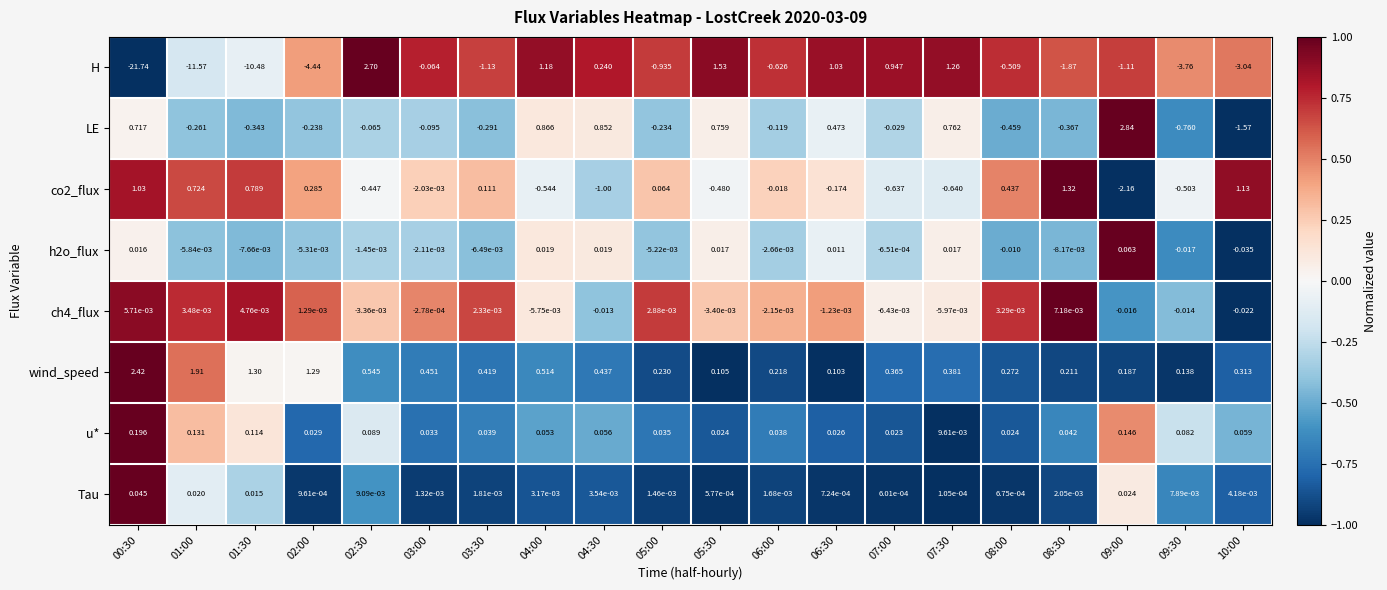

Which series has the widest spread of values?

H